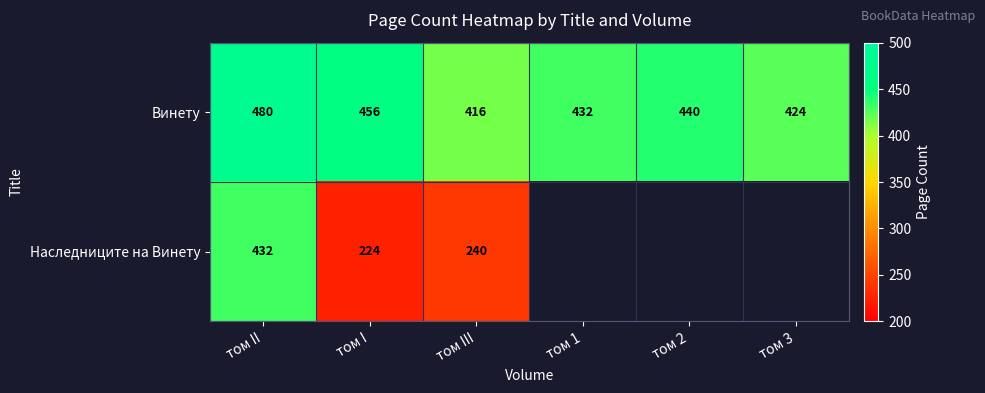

At which label does Винету reach its minimum?

том III